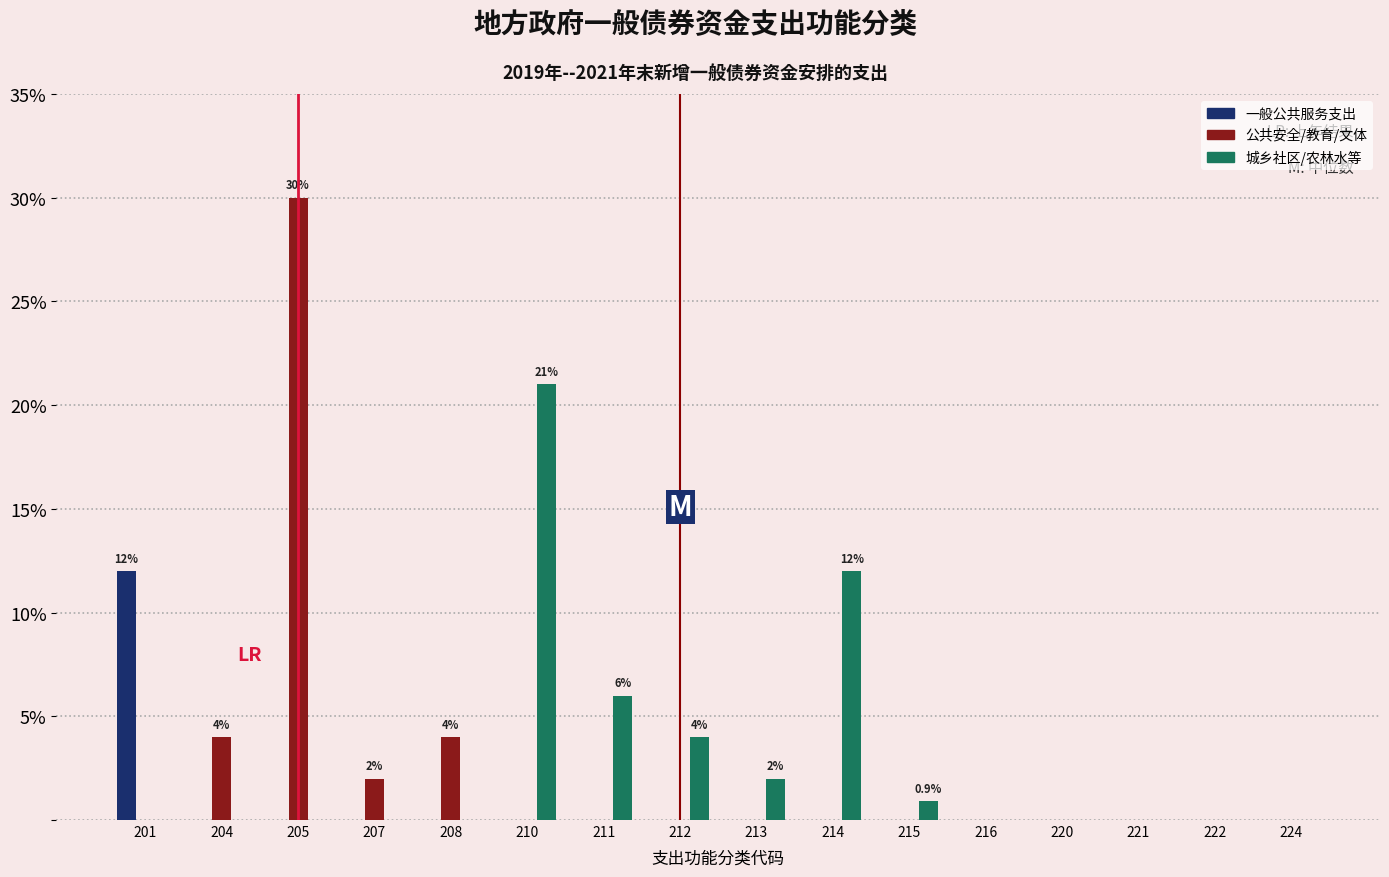

At which label is 城乡社区/农林水等 closest to 10?

214